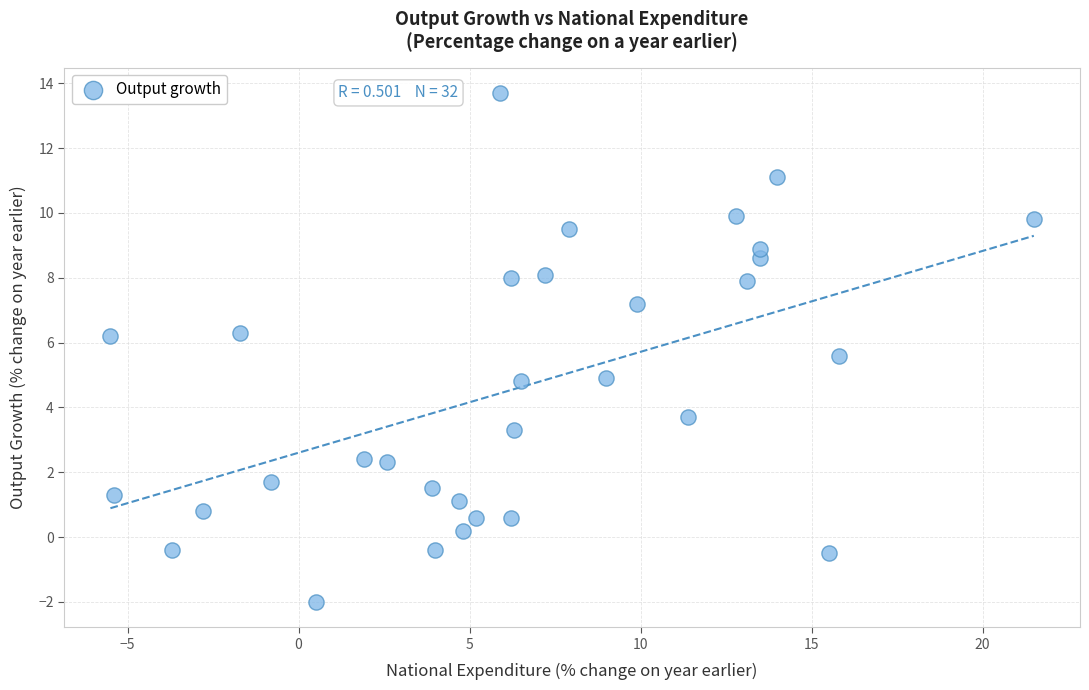

What is the range of Y values (max minus min)?

15.7